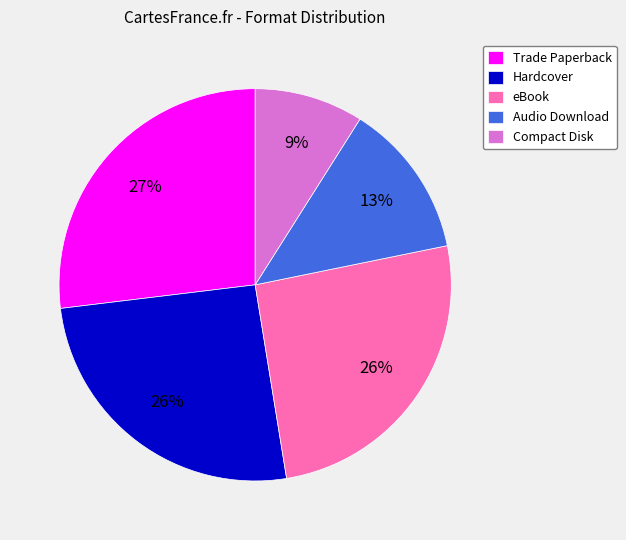

Which category has the biggest portion of the pie?

Trade Paperback